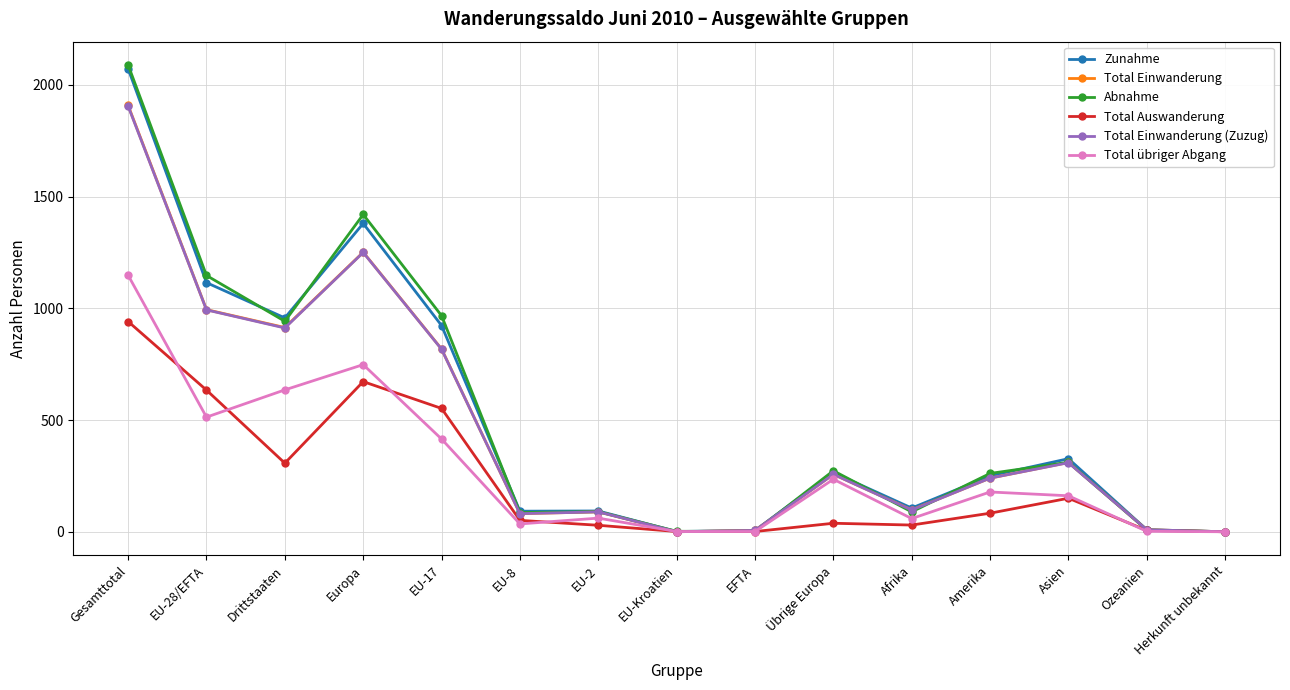

What value does the Total übriger Abgang series have at EU-28/EFTA, to the nearest 10?

510